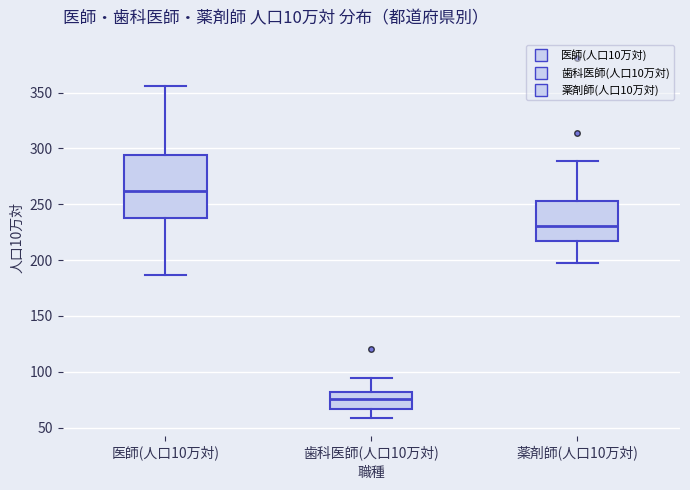

Which box is the tallest, from its lower edge to its upper edge?

医師(人口10万対)